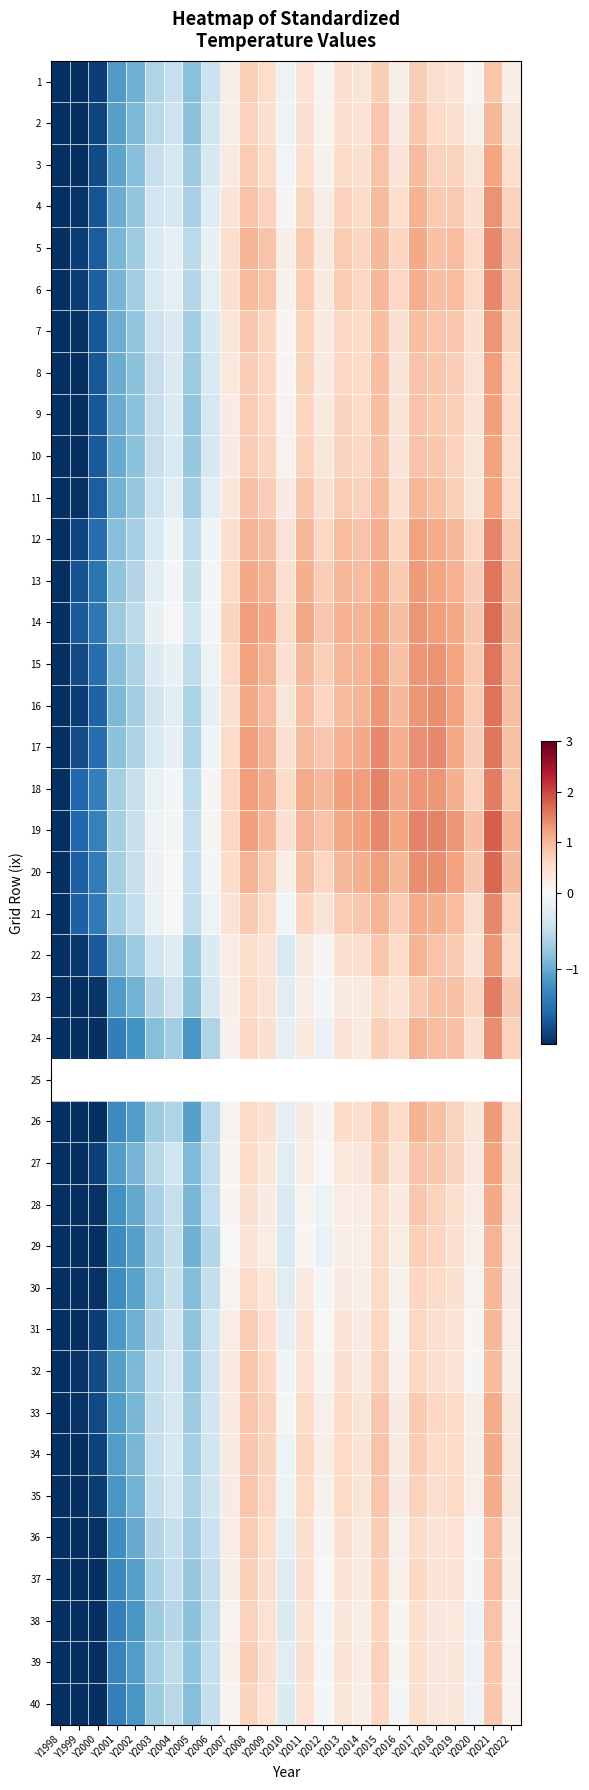

Which category has the lowest value across all series?

Y1998